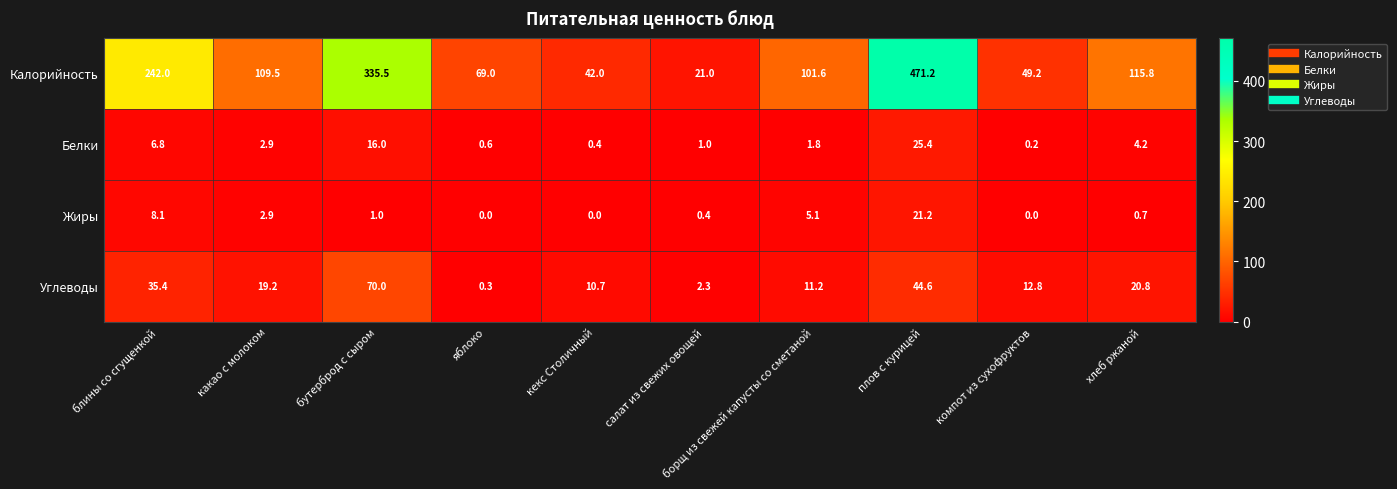

The value of Белки at кекс Столичный is 0.4. True or false?

True